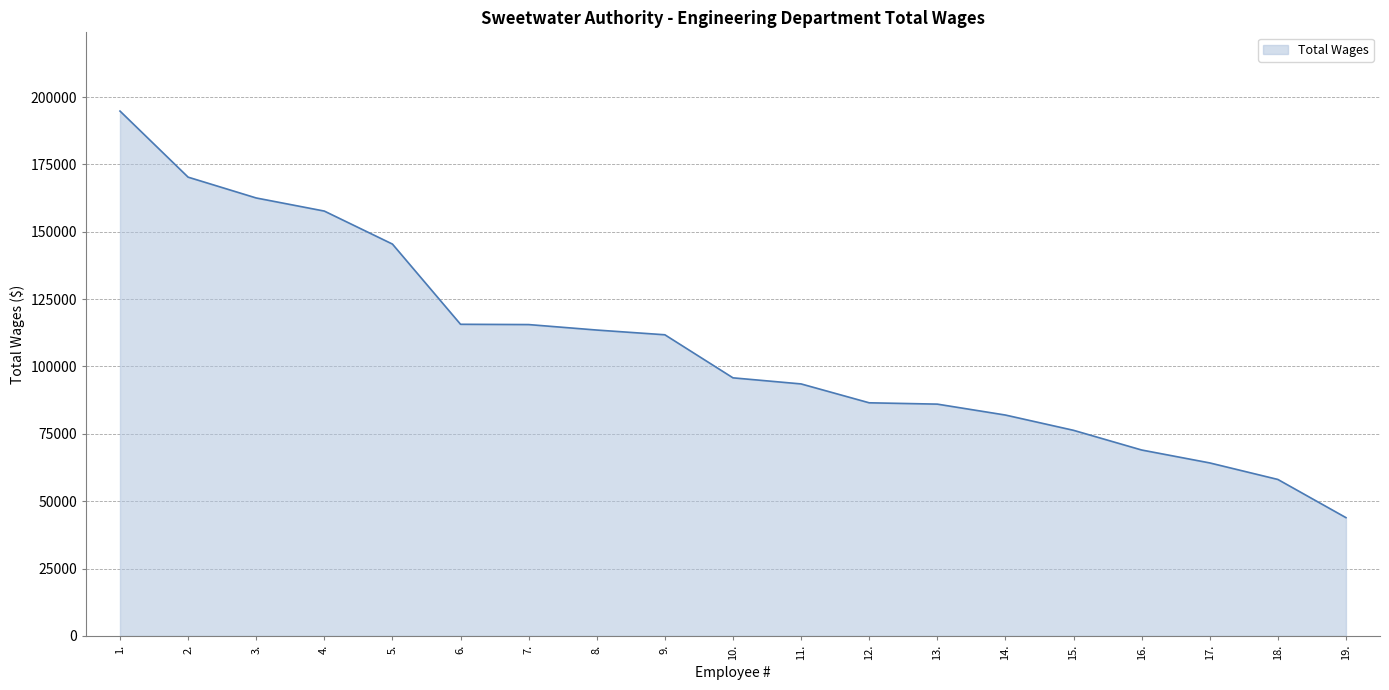

What is the difference between the maximum and minimum values?

150892